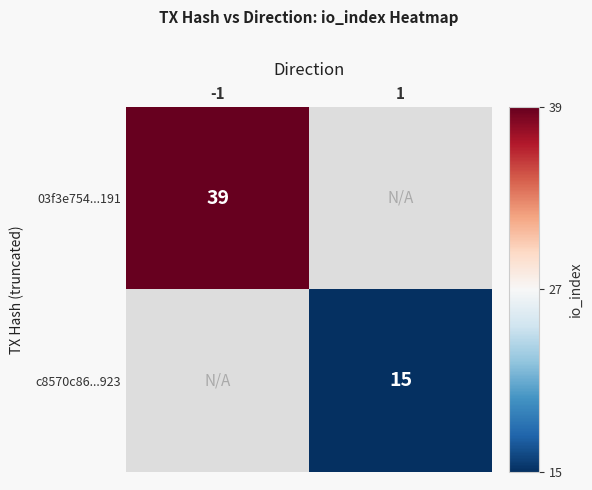

The 03f3e754...191 series shows 17 at -1. True or false?

False